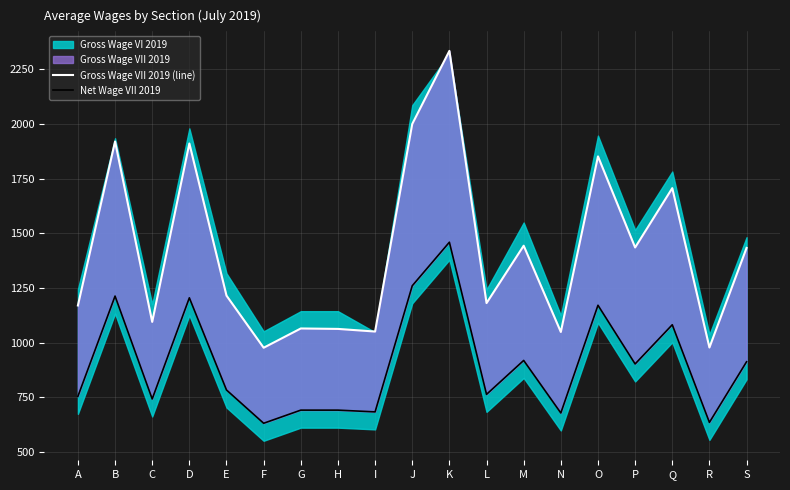

What is the average value of the Net Wage VII 2019 series?

905